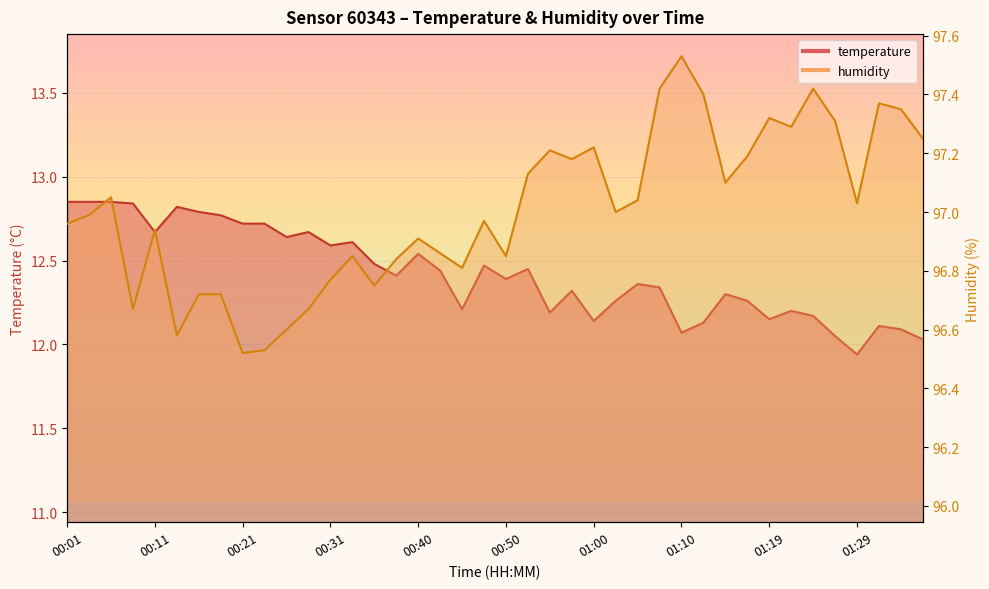

List the labels in order of temperature value, smallest first.

01:29, 01:36, 01:26, 01:10, 01:34, 01:31, 01:12, 01:00, 01:19, 01:24, 00:55, 01:22, 00:45, 01:02, 01:17, 01:14, 00:57, 01:07, 01:05, 00:50, 00:38, 00:43, 00:52, 00:48, 00:35, 00:40, 00:31, 00:33, 00:26, 00:11, 00:28, 00:21, 00:23, 00:18, 00:16, 00:13, 00:09, 00:01, 00:04, 00:06